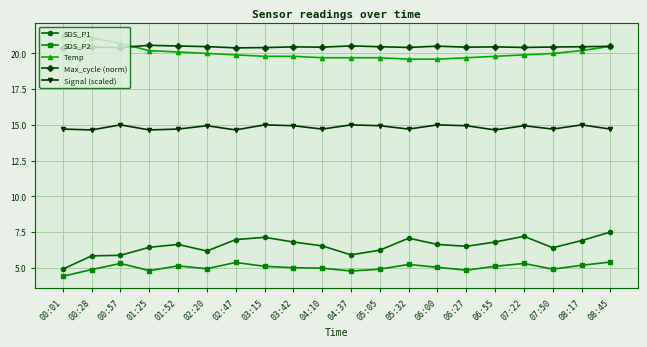

What is the value of the Temp point at the 3rd from the left?

20.7